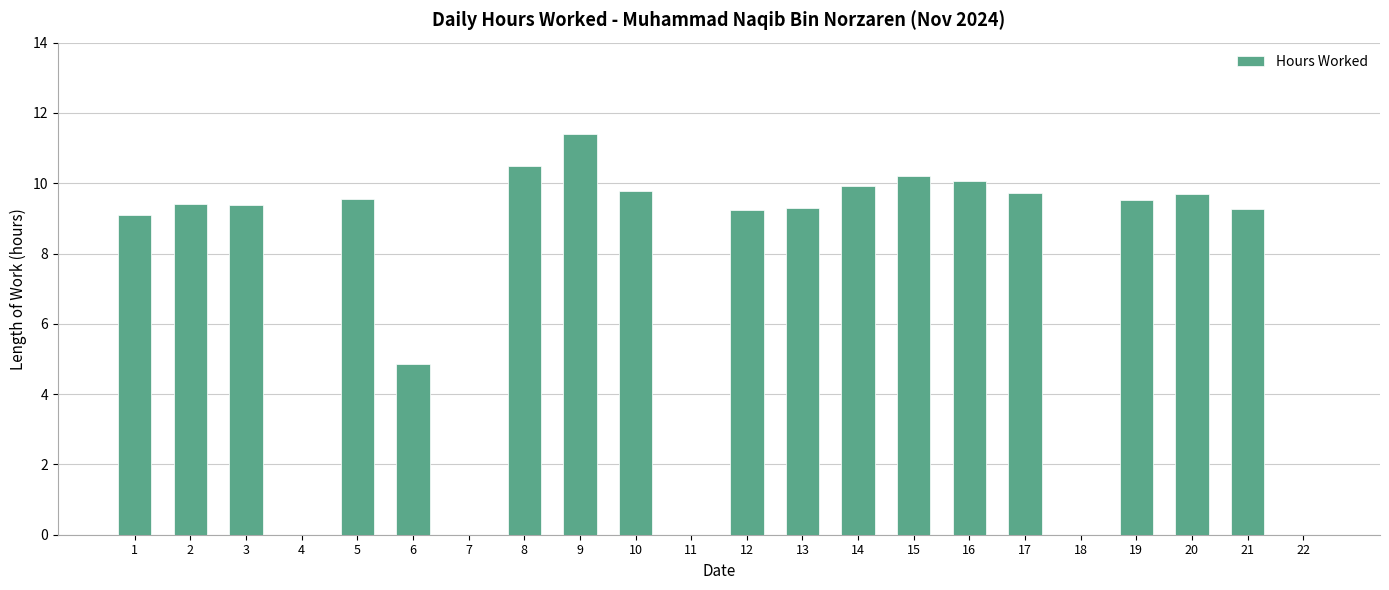

What is the approximate value at 10?

9.8